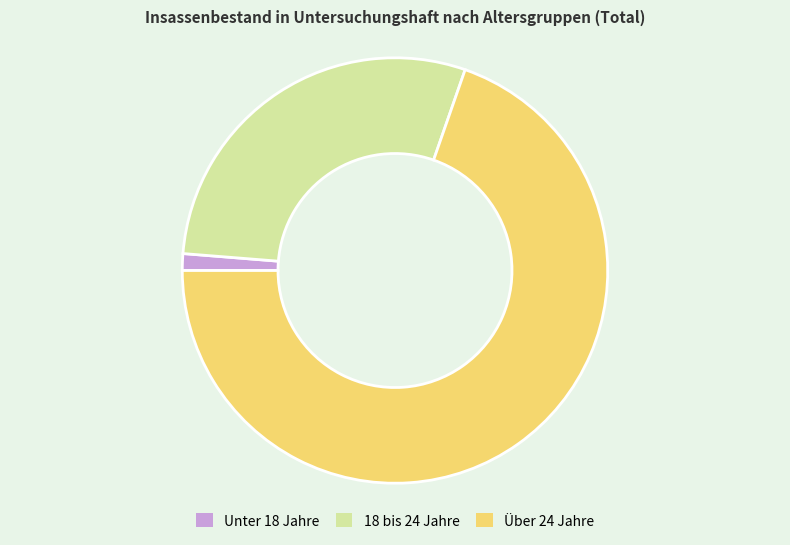

Combined, do Über 24 Jahre and Unter 18 Jahre account for over 50%?

Yes